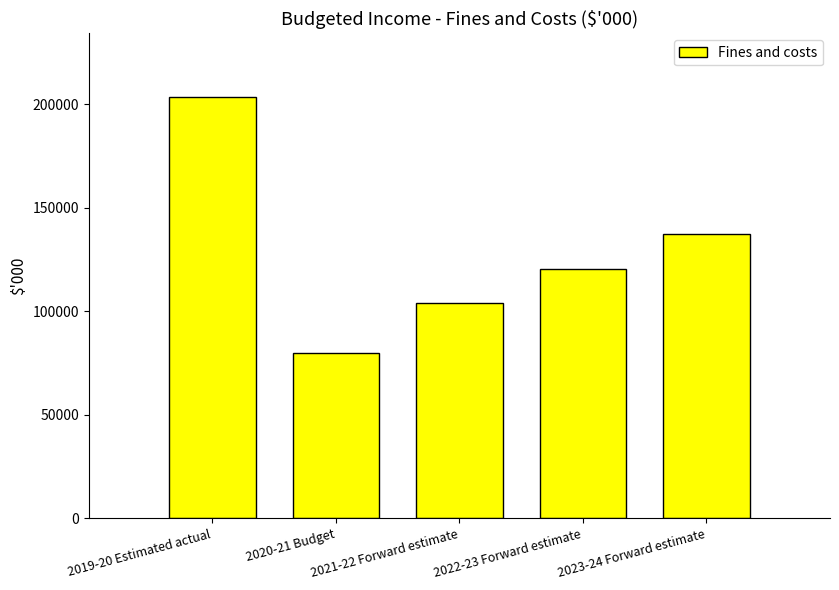

What is the label of the 3rd bar from the left?

2021-22 Forward estimate